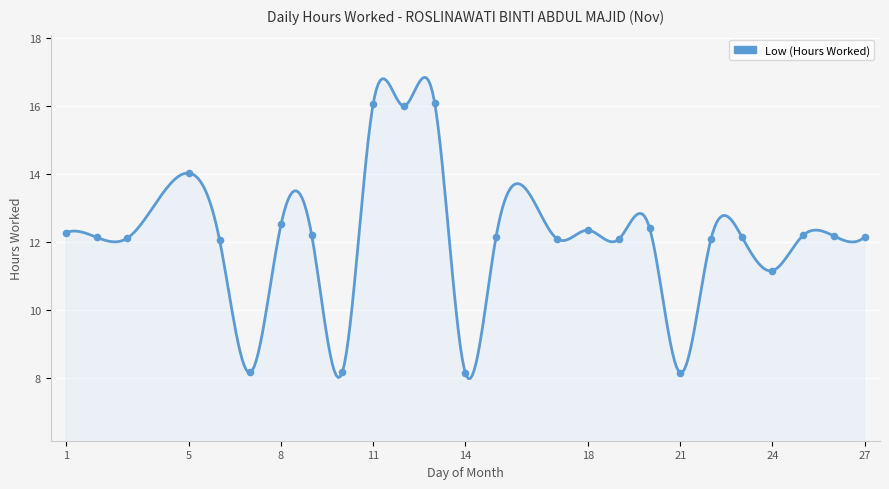

Between 7 and 21, which is larger?

7